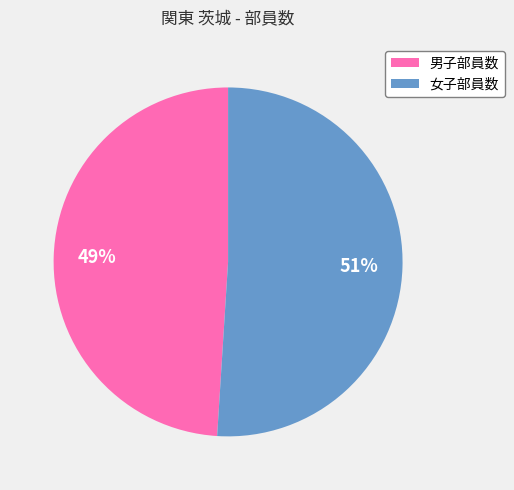

Which has a higher value, 男子部員数 or 女子部員数?

女子部員数